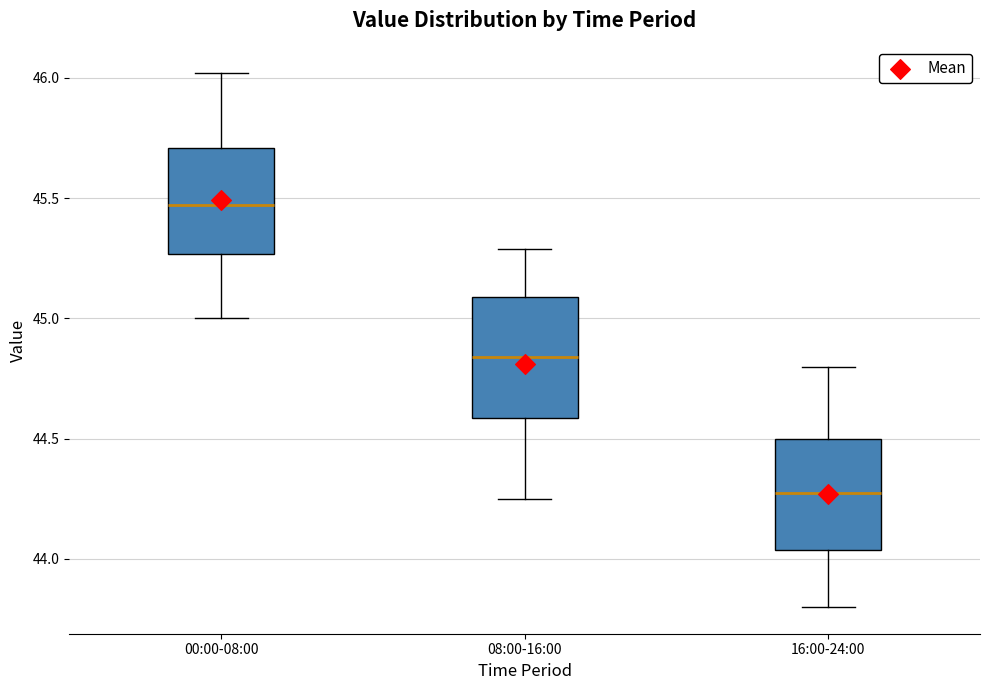

Where does the median line of the box for 00:00-08:00 sit on the y-axis? The values are not printed on the chart, so give them approximately, as read against the axis.

45.45